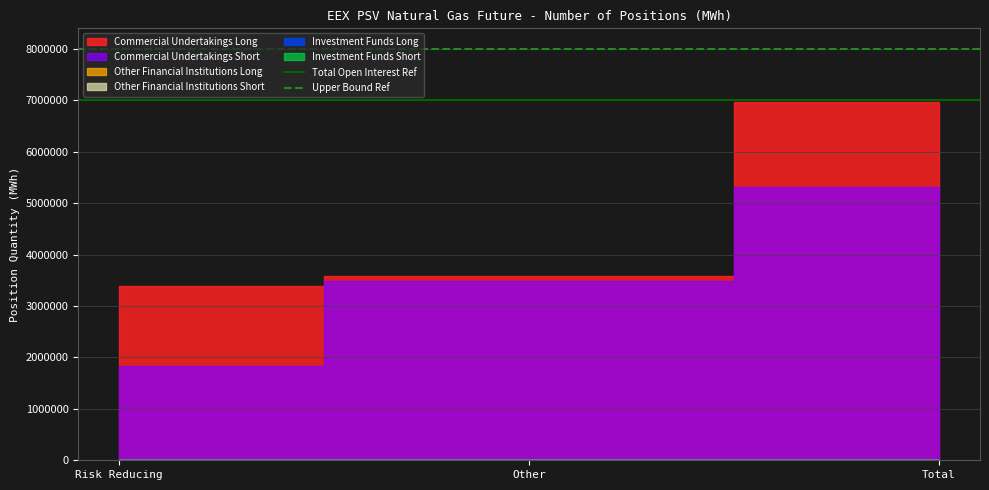

What is the maximum value shown in the chart?

8000000